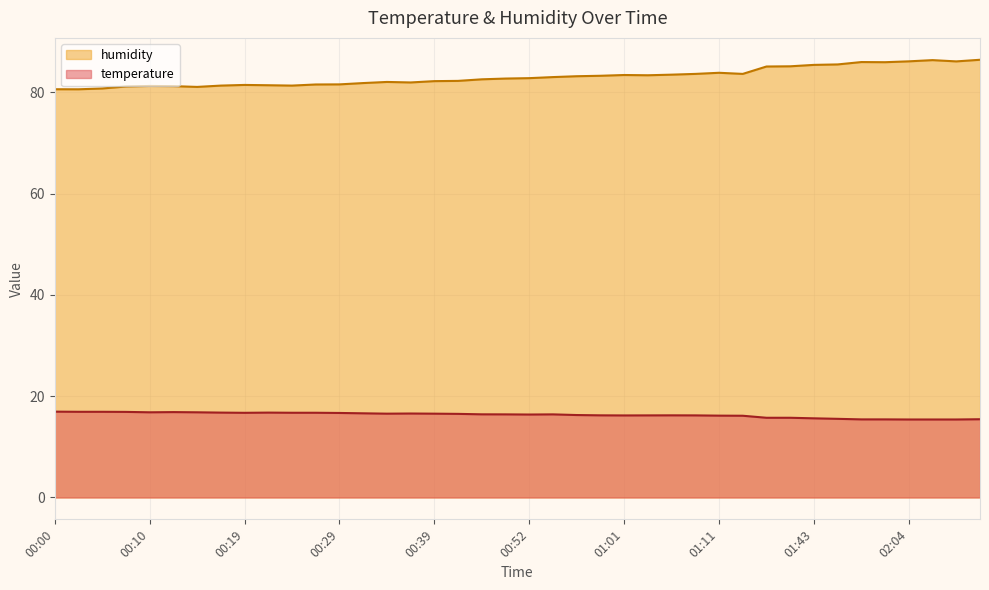

Reading left to right, transcribe all the data shown in this chart.

temperature: 16.9	16.9	16.9	16.9	16.8	16.9	16.8	16.8	16.7	16.8	16.7	16.7	16.7	16.6	16.6	16.6	16.6	16.5	16.4	16.4	16.4	16.4	16.3	16.2	16.2	16.2	16.2	16.2	16.2	16.1	15.7	15.7	15.6	15.5	15.4	15.4	15.4	15.4	15.4	15.4
humidity: 80.6	80.6	80.8	81.2	81.3	81.2	81.1	81.3	81.5	81.4	81.3	81.6	81.6	81.8	82.1	82.0	82.2	82.3	82.6	82.7	82.8	83.0	83.2	83.3	83.4	83.4	83.5	83.7	83.9	83.7	85.1	85.2	85.4	85.5	86.0	86.0	86.1	86.4	86.1	86.5